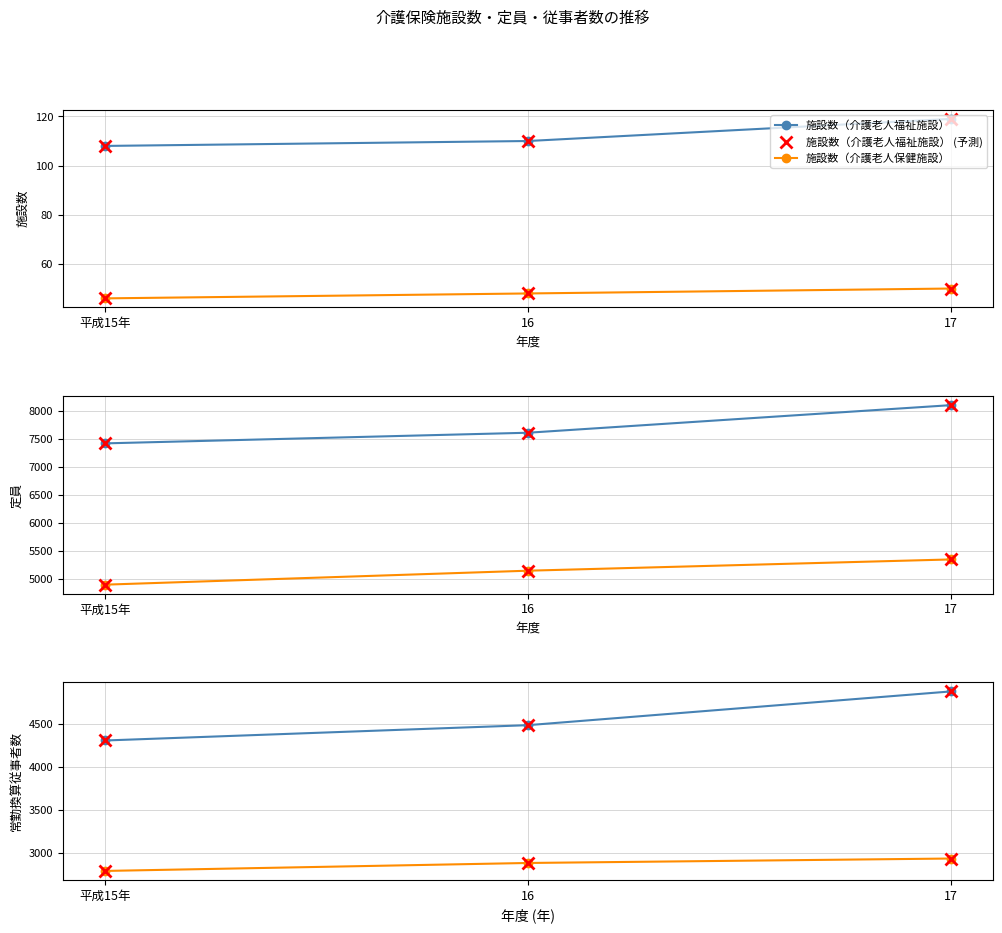

At which category is the sum across all series the highest?

17